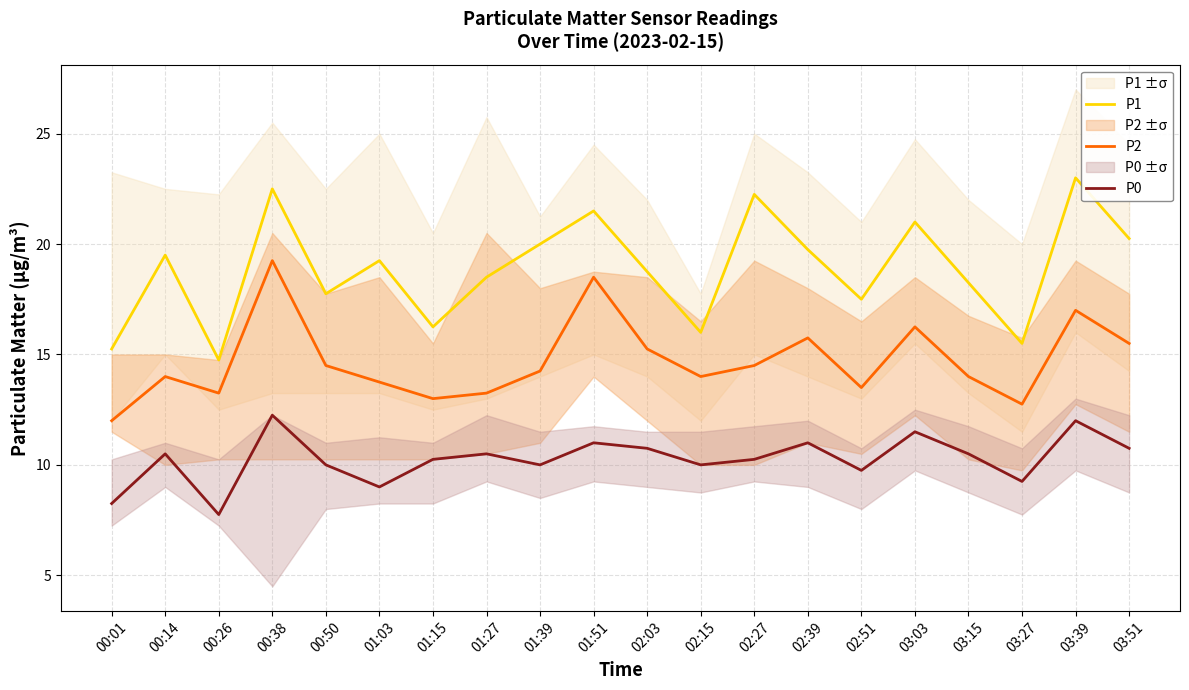

What is the difference between the second highest and second lowest values in the P1 series?

7.2